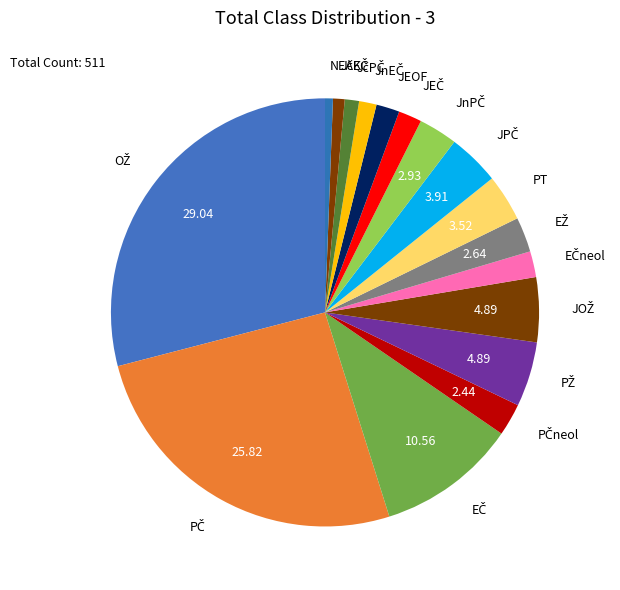

Does any single category account for the majority?

No